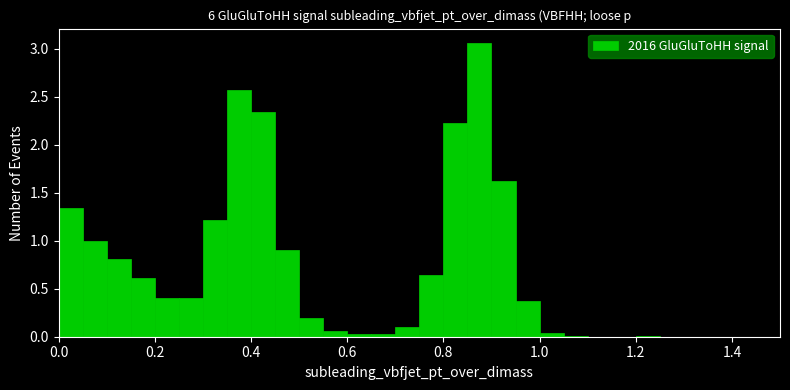

Around what value on the x-axis is the tallest bar? Give the approximate position of its centre, as read against the axis.

0.88